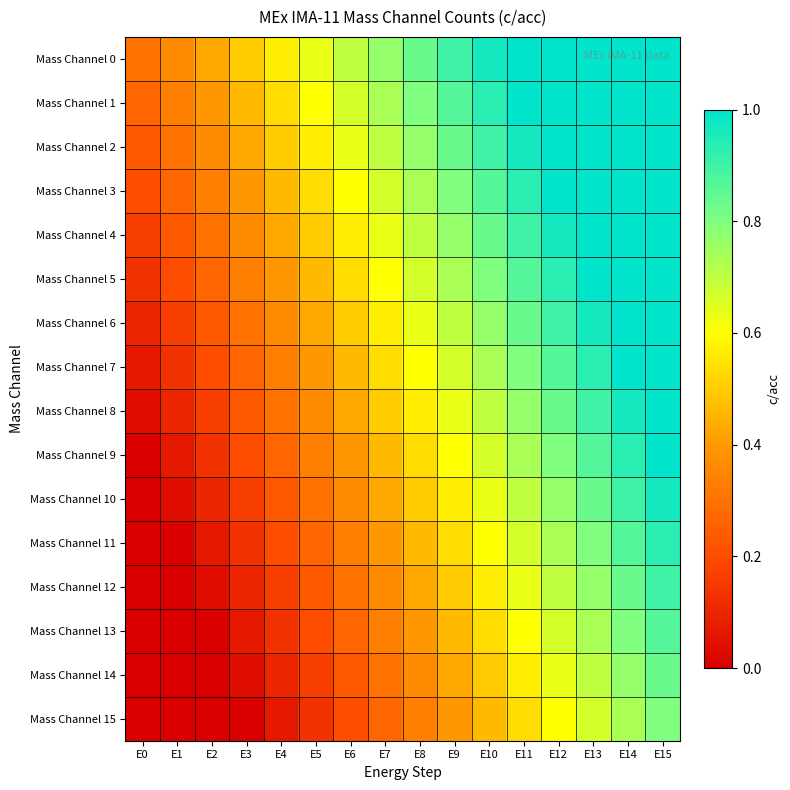

At E6, list the series in order from smallest to largest.

Mass Channel 15, Mass Channel 14, Mass Channel 13, Mass Channel 12, Mass Channel 11, Mass Channel 10, Mass Channel 9, Mass Channel 8, Mass Channel 7, Mass Channel 6, Mass Channel 5, Mass Channel 4, Mass Channel 3, Mass Channel 2, Mass Channel 1, Mass Channel 0